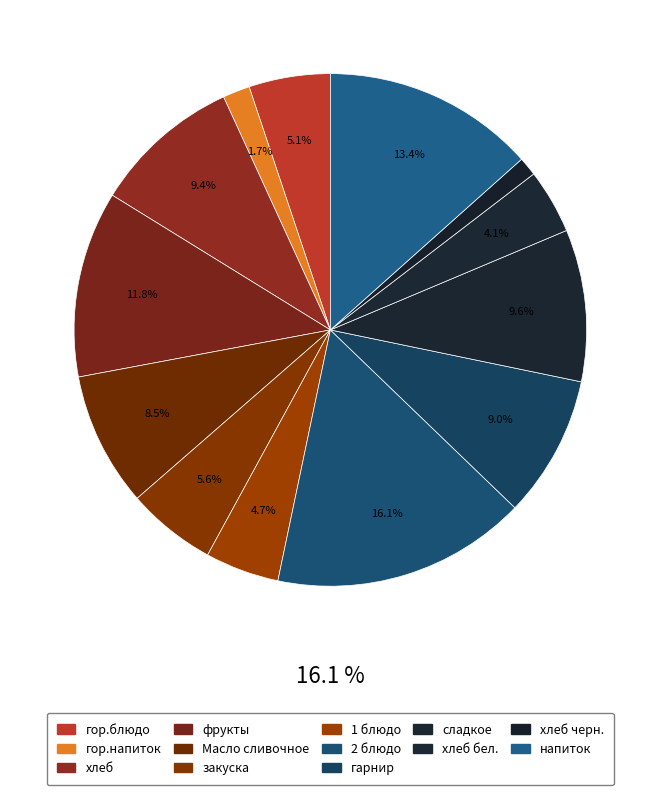

How many slices are in this pie chart?

13